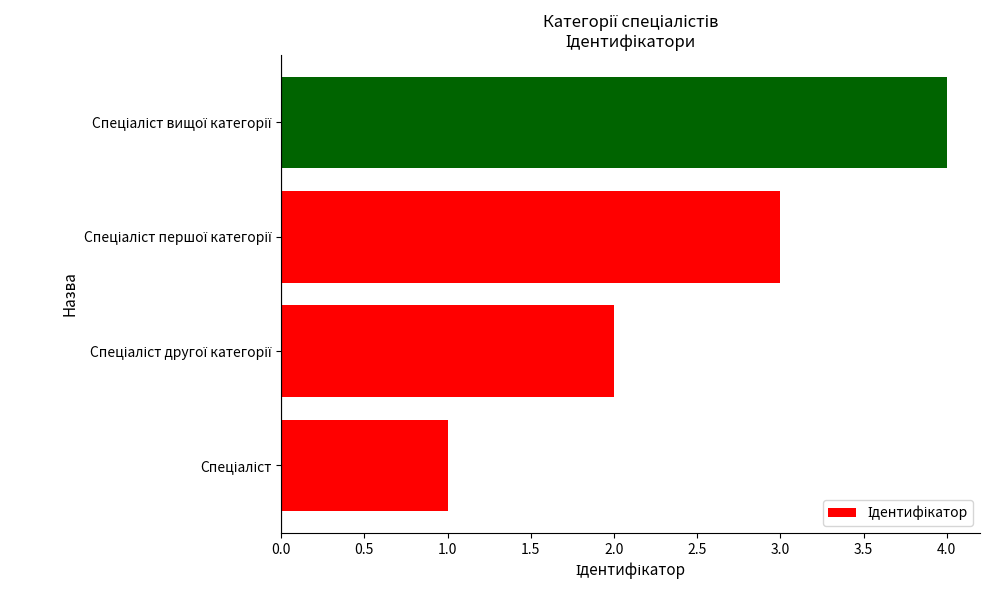

What is the maximum value shown in the chart?

4